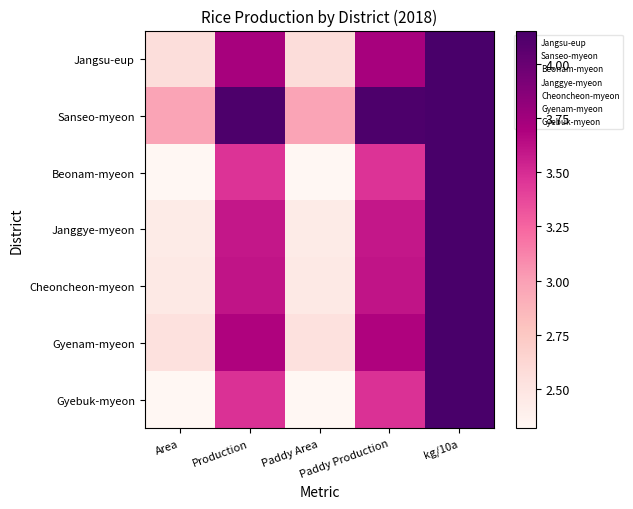

How many distinct data groups are displayed?

7